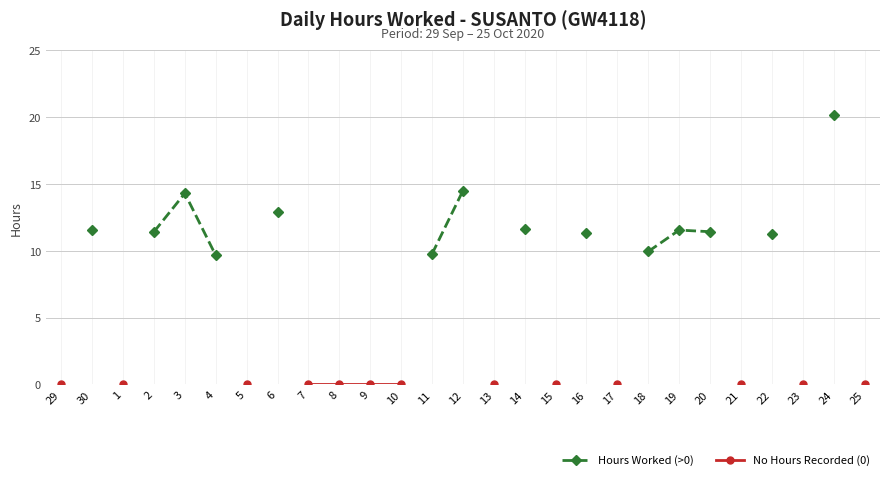

At which category does Hours Worked (>0) reach its first local peak?

3